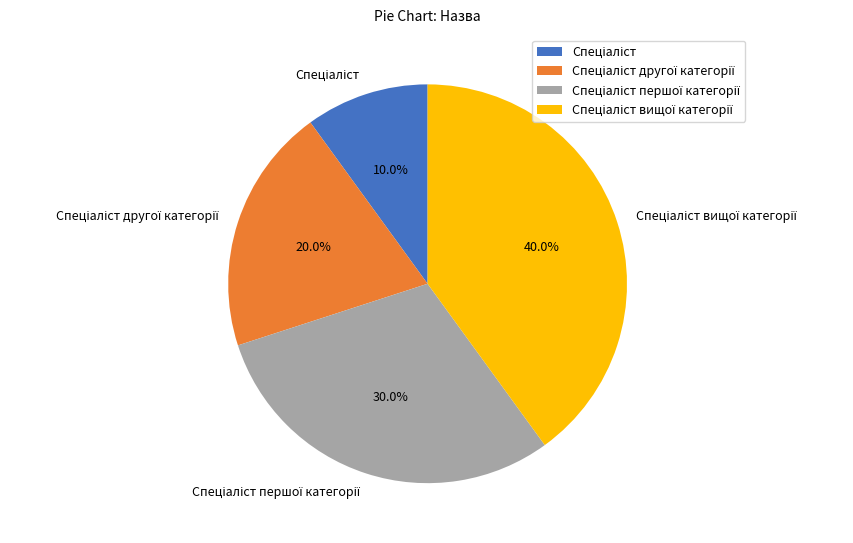

Is there any slice that represents more than half of the pie?

No